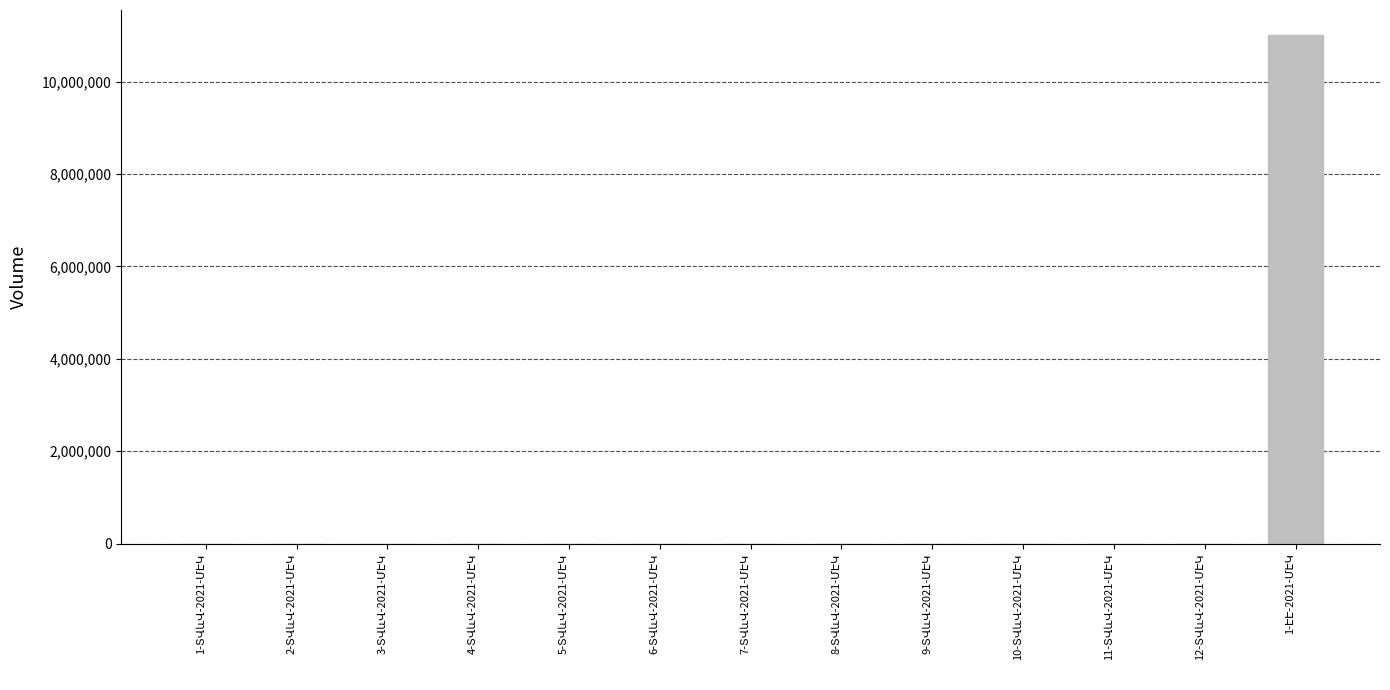

What is the sum of all values?

11000012